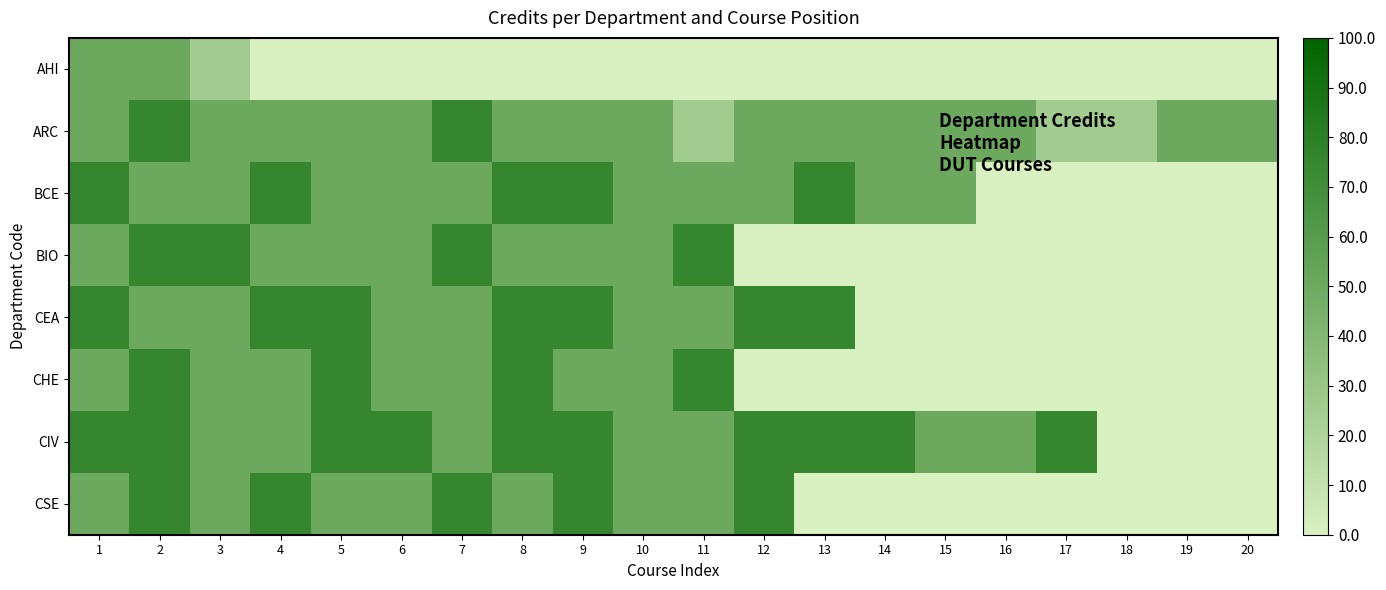

What is the difference between the highest and lowest values at 18?

25